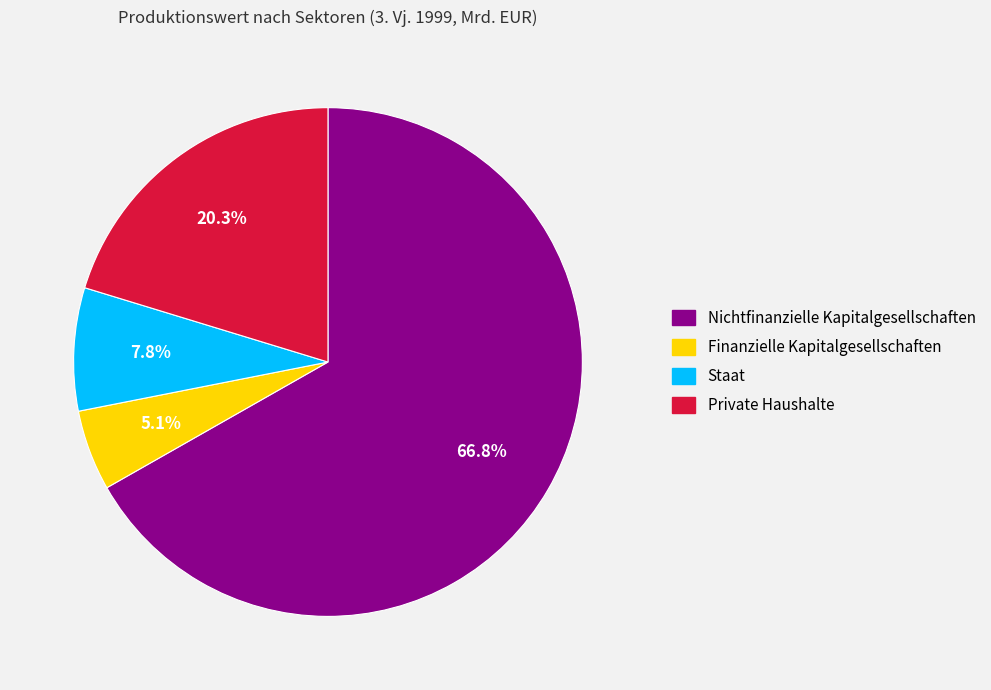

Is there a majority slice in this chart?

Yes